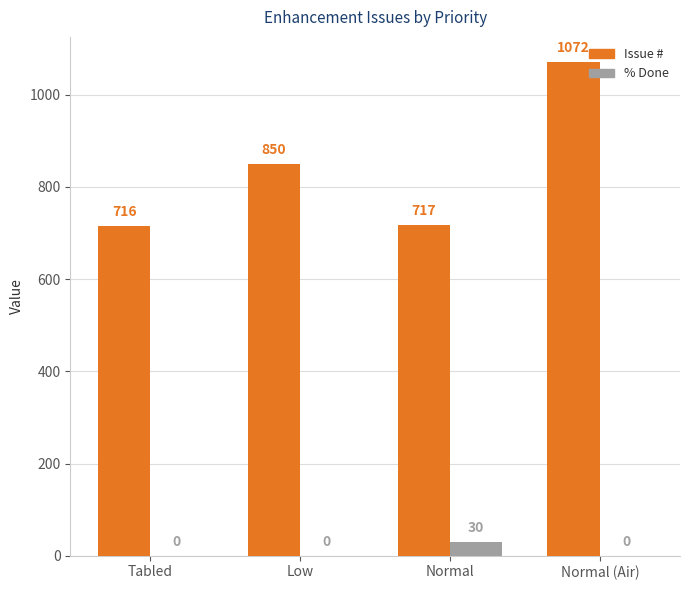

Is the value of % Done at Normal (Air) greater than the value of Issue # at Low?

No